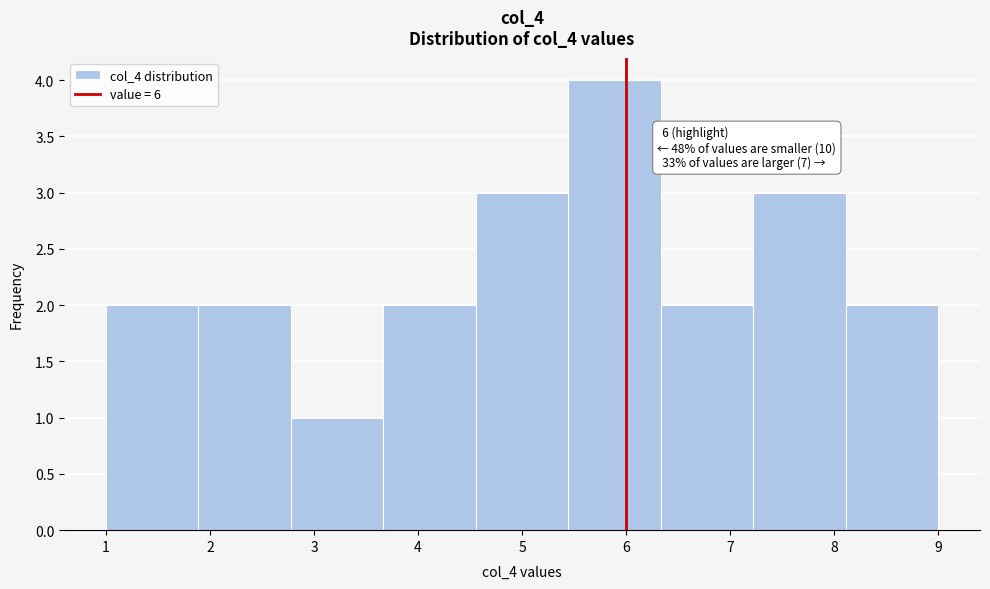

Which range on the x-axis has the tallest bar?

5.4 to 6.3